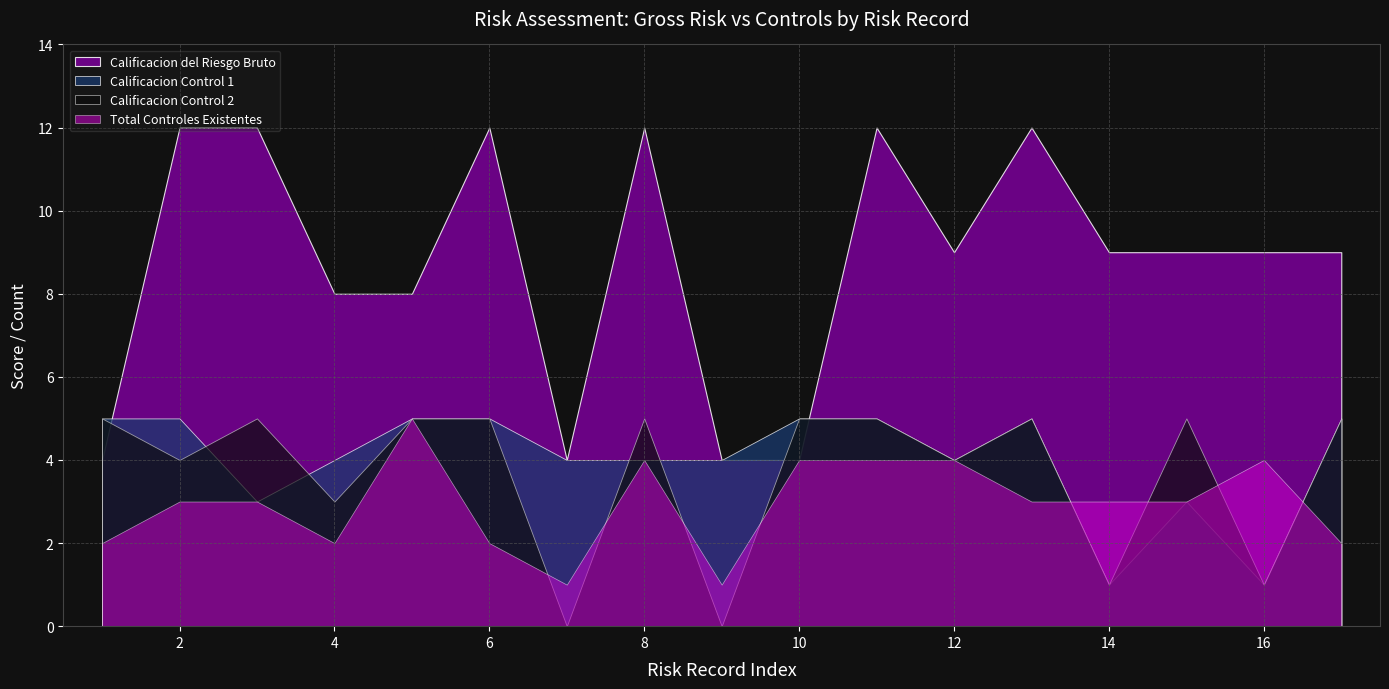

At which label is Total Controles Existentes closest to 3?

2